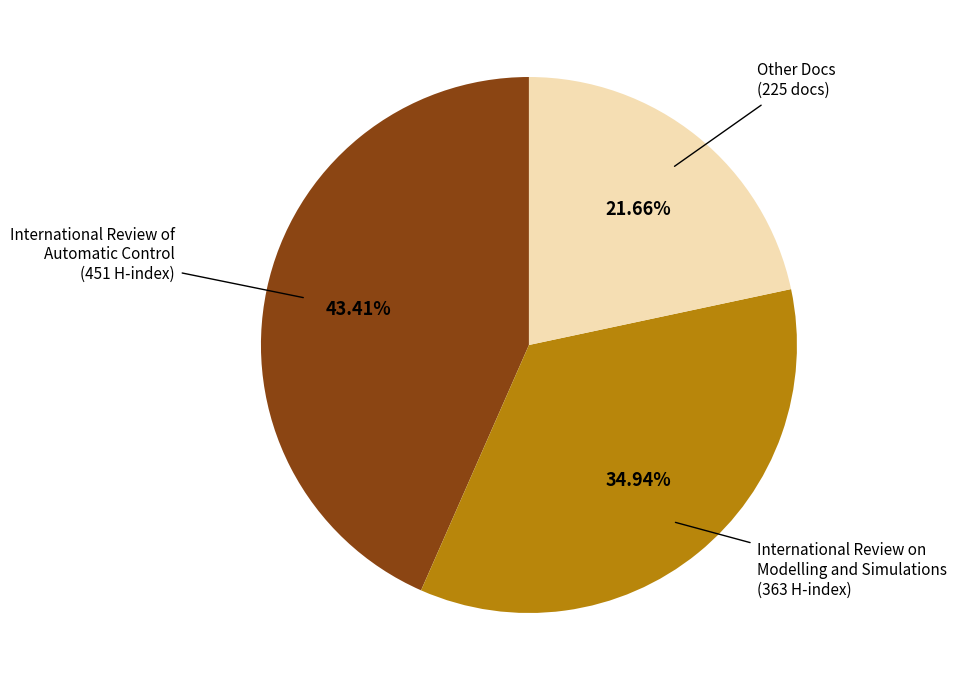

Is there a majority slice in this chart?

No